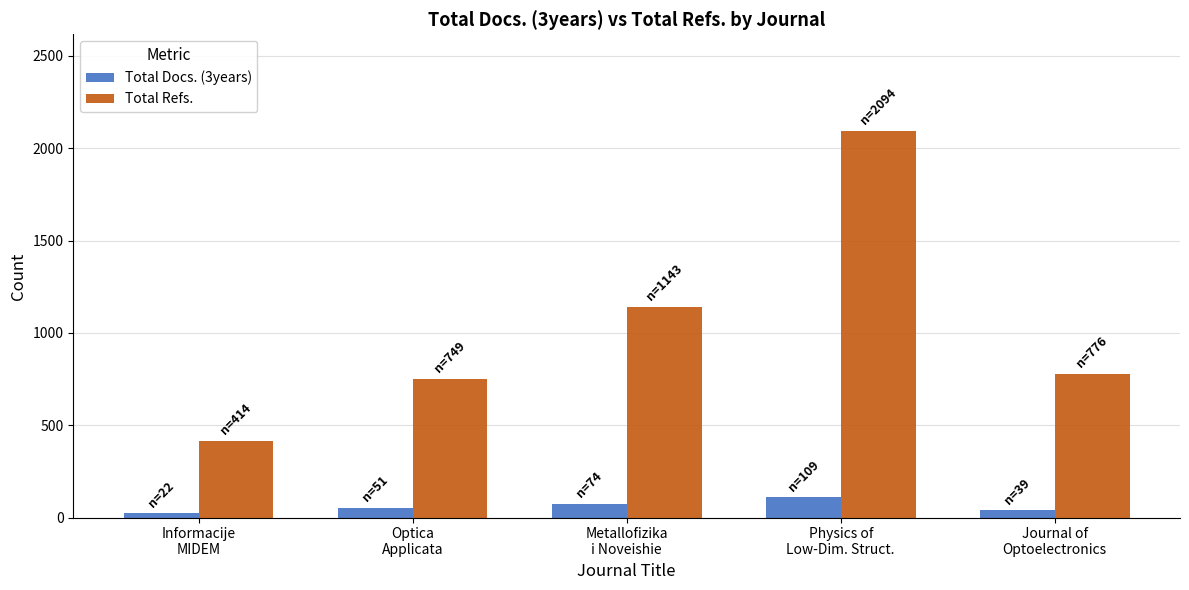

Rank the series by their maximum value, from highest to lowest.

Total Refs., Total Docs. (3years)